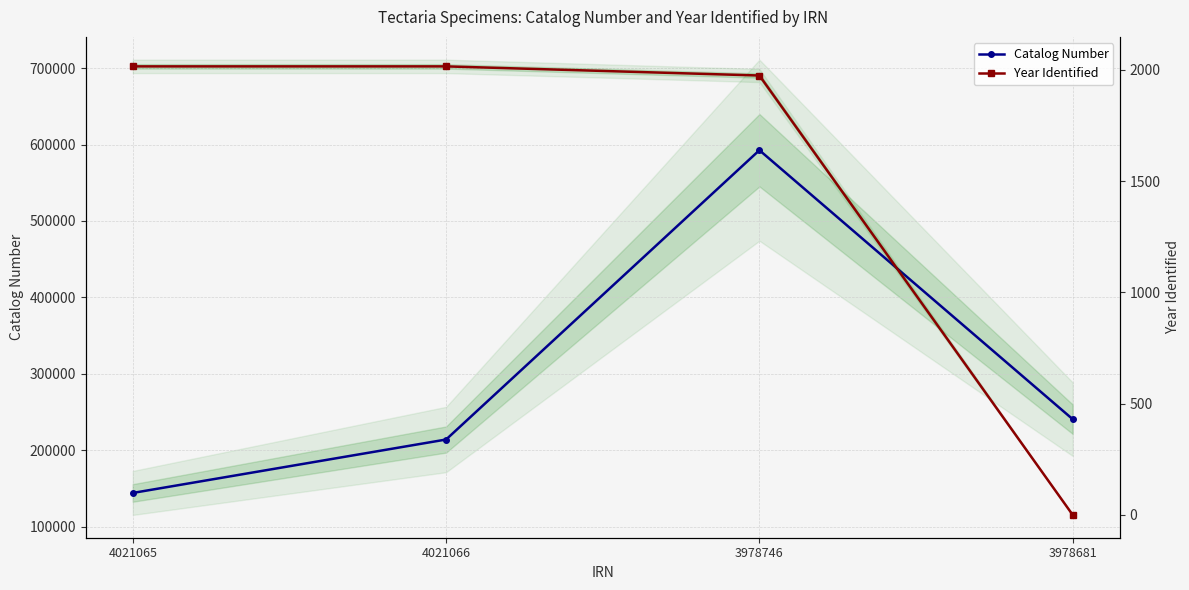

Rank the series by their average value, from highest to lowest.

Catalog Number, Year Identified